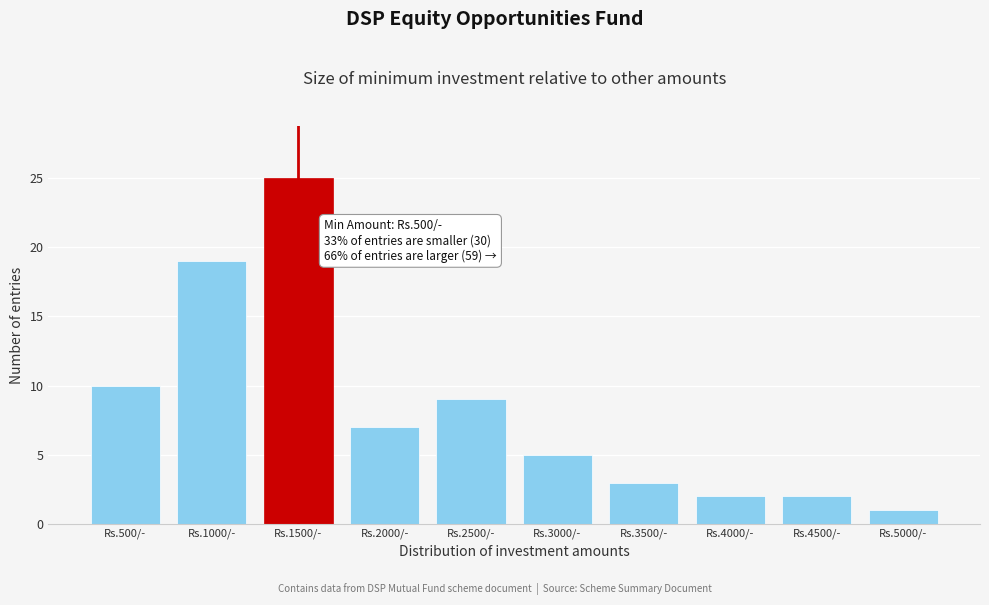

Reading left to right, what are all the values shown in this chart?

Rs.500/-=10	Rs.1000/-=19	Rs.1500/-=25	Rs.2000/-=7	Rs.2500/-=9	Rs.3000/-=5	Rs.3500/-=3	Rs.4000/-=2	Rs.4500/-=2	Rs.5000/-=1